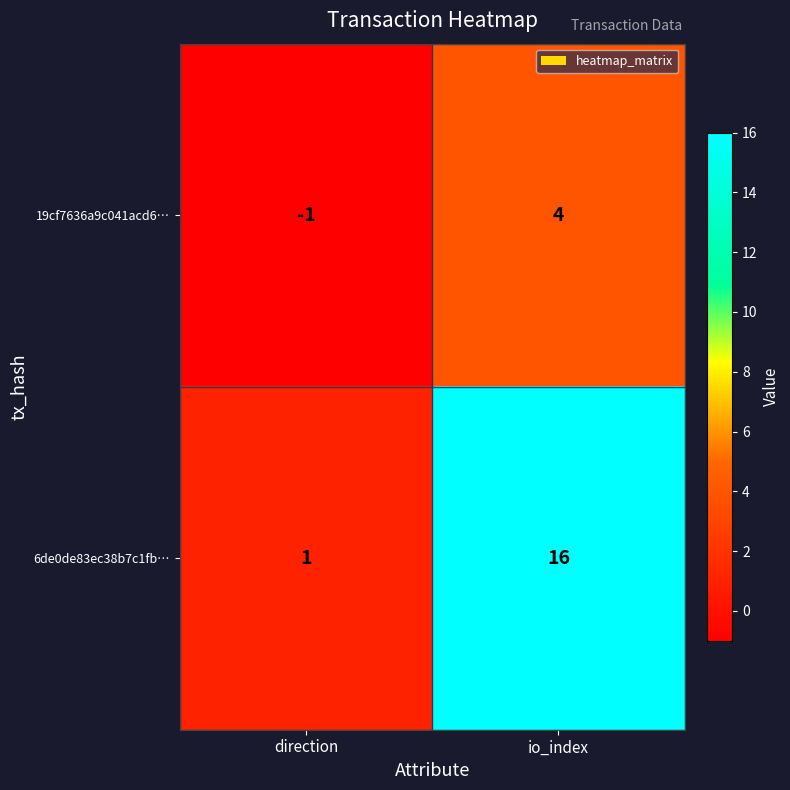

At which label is 6de0de83ec38b7c1fb… closest to 8?

direction